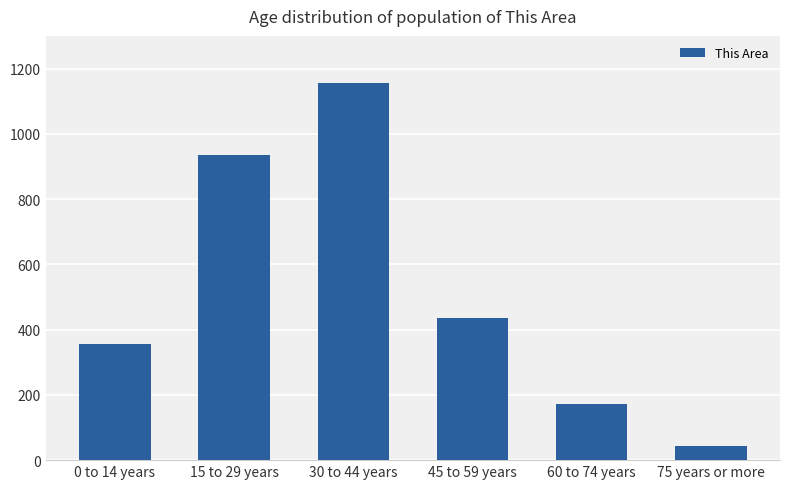

What is the label of the 3rd bar from the left?

30 to 44 years